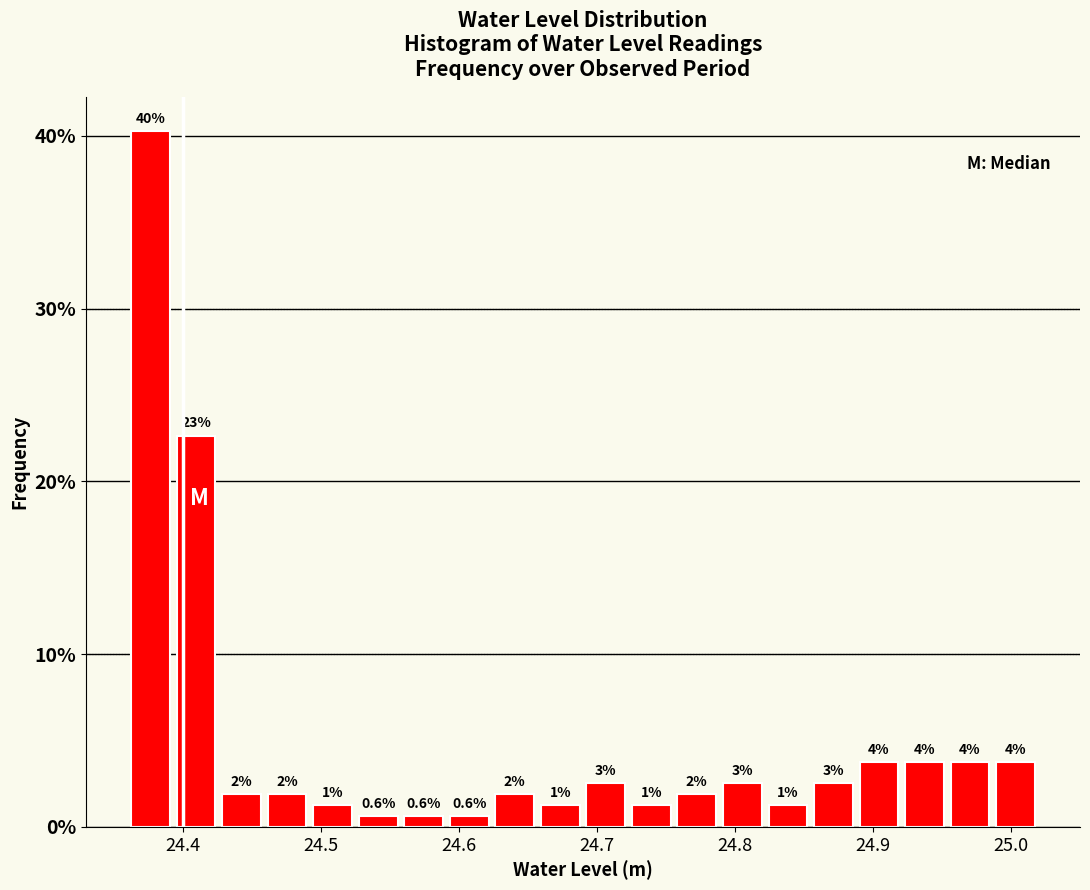

Around what value on the x-axis is the tallest bar? Give the approximate position of its centre, as read against the axis.

24.38